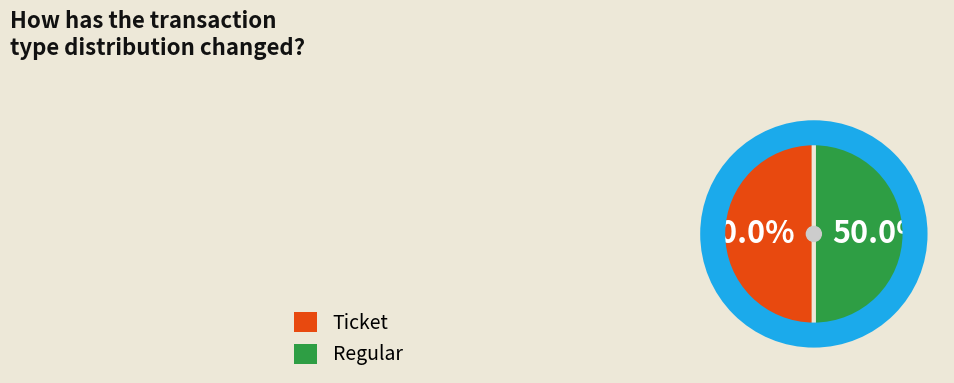

What is the ratio of the value at Ticket to the value at Regular?

1.0